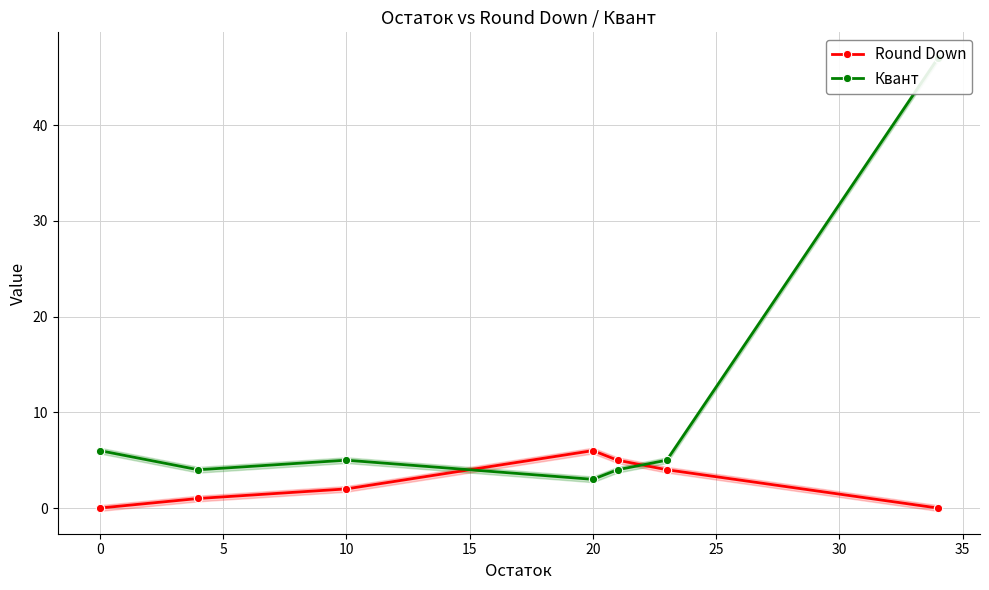

What is the difference between the maximum and minimum values in the Квант series?

44